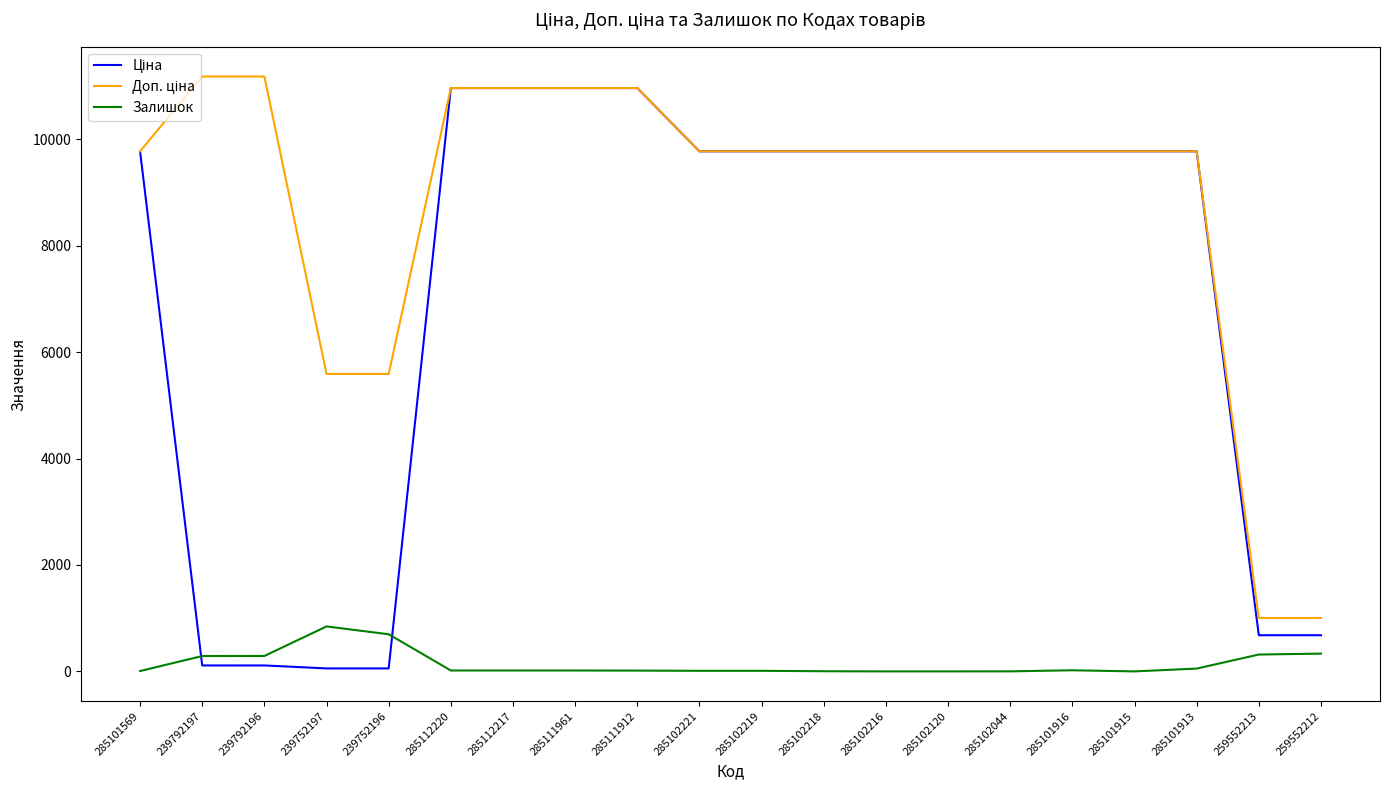

What is the difference between the Залишок values at 239792196 and 259552212?

44.0